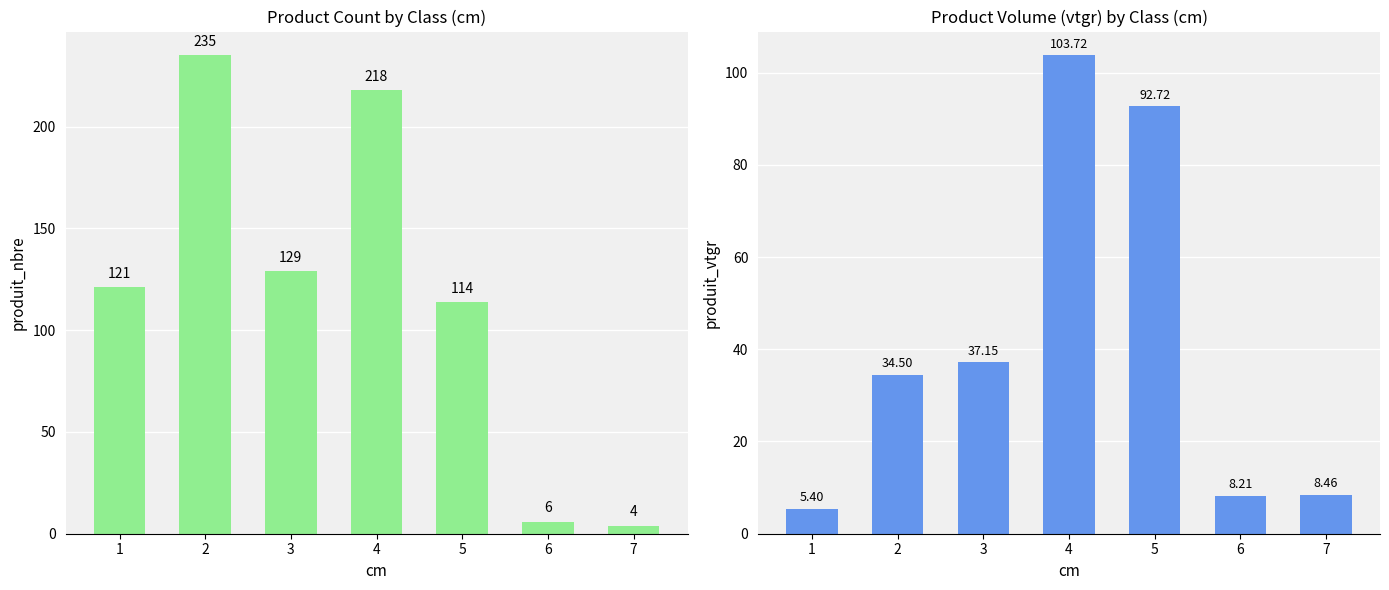

What is the difference between the maximum and minimum values in the produit_vtgr series?

98.3